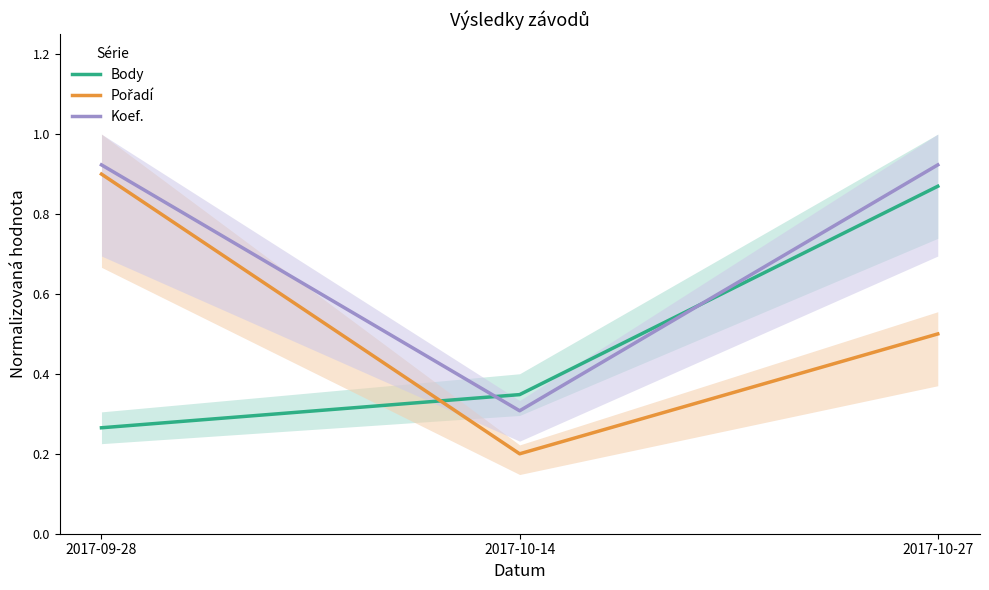

At which category is the sum across all series the highest?

2017-10-27